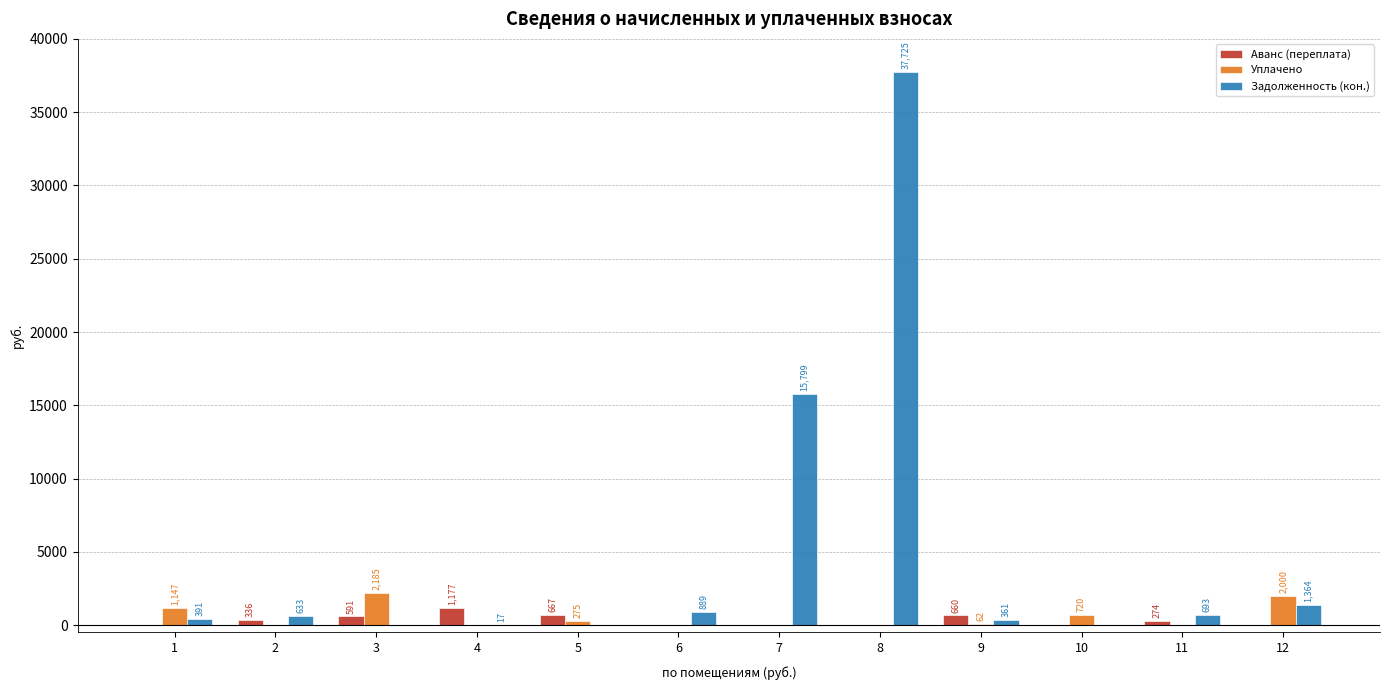

At which label is Аванс (переплата) closest to 588?

3